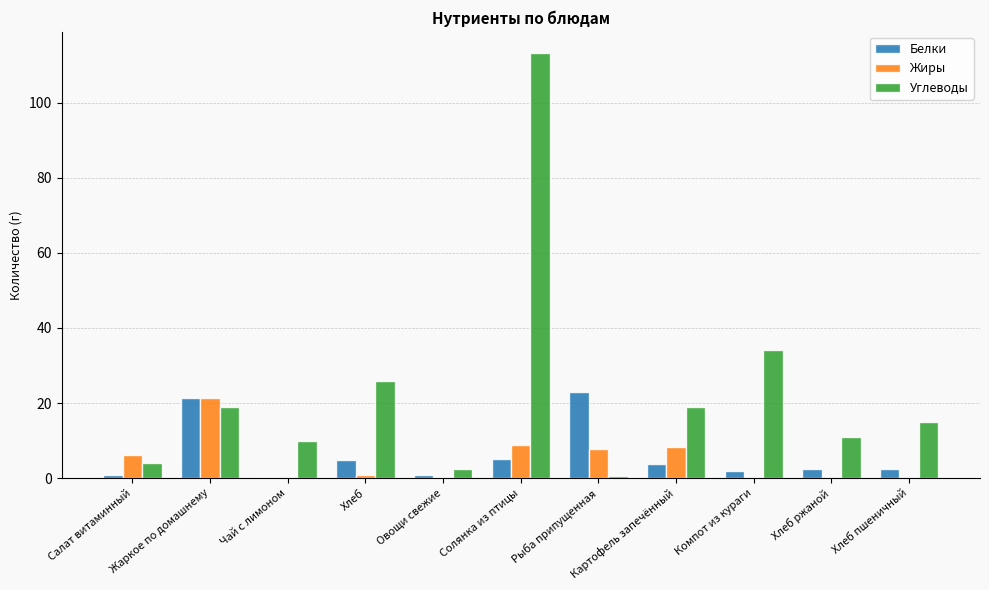

How many data points does each series have?

11